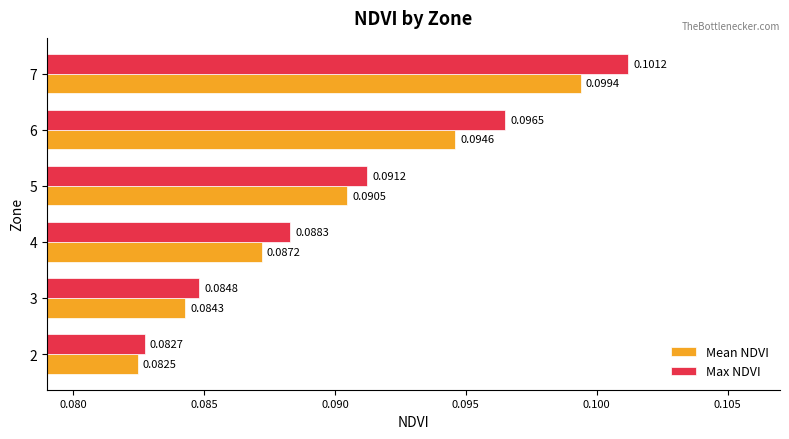

Between 3 and 7, which series saw the biggest shift?

Max NDVI